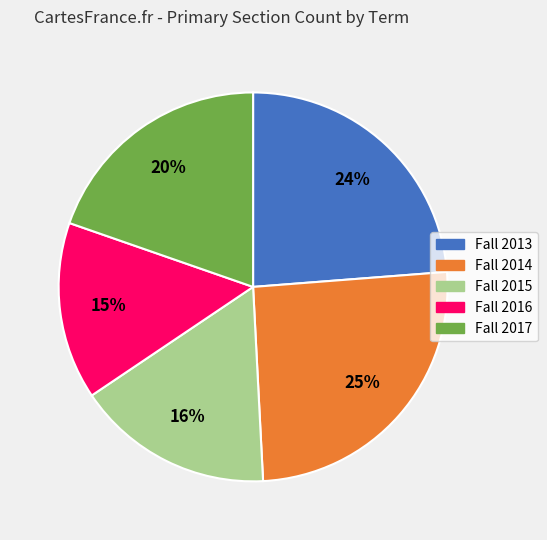

Do Fall 2014 and Fall 2015 together represent more than half of the pie?

No